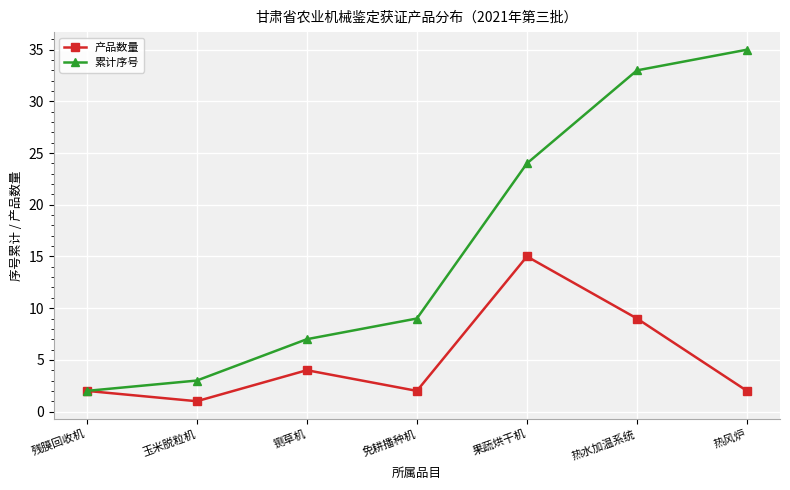

How many lines are shown in the chart?

2